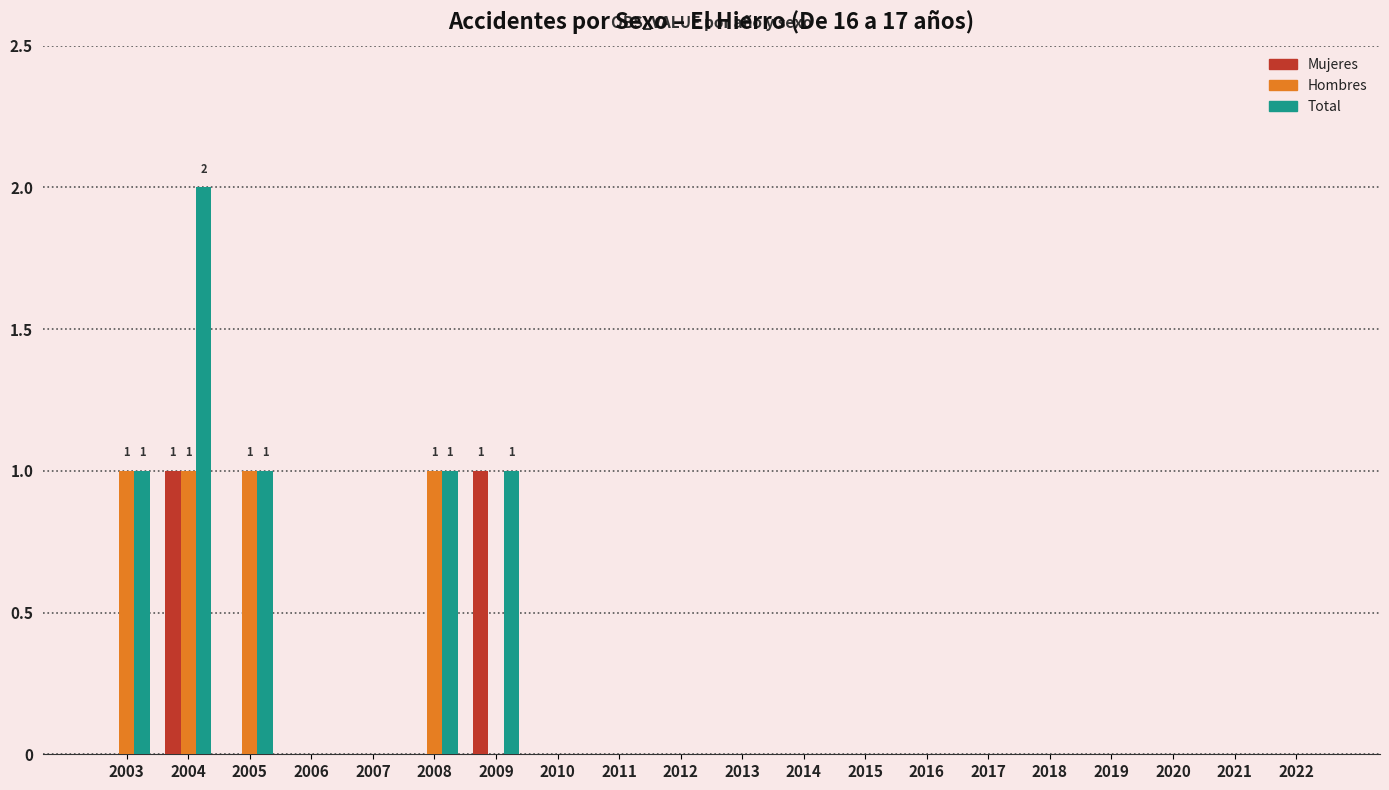

At which category is the sum across all series the highest?

2004